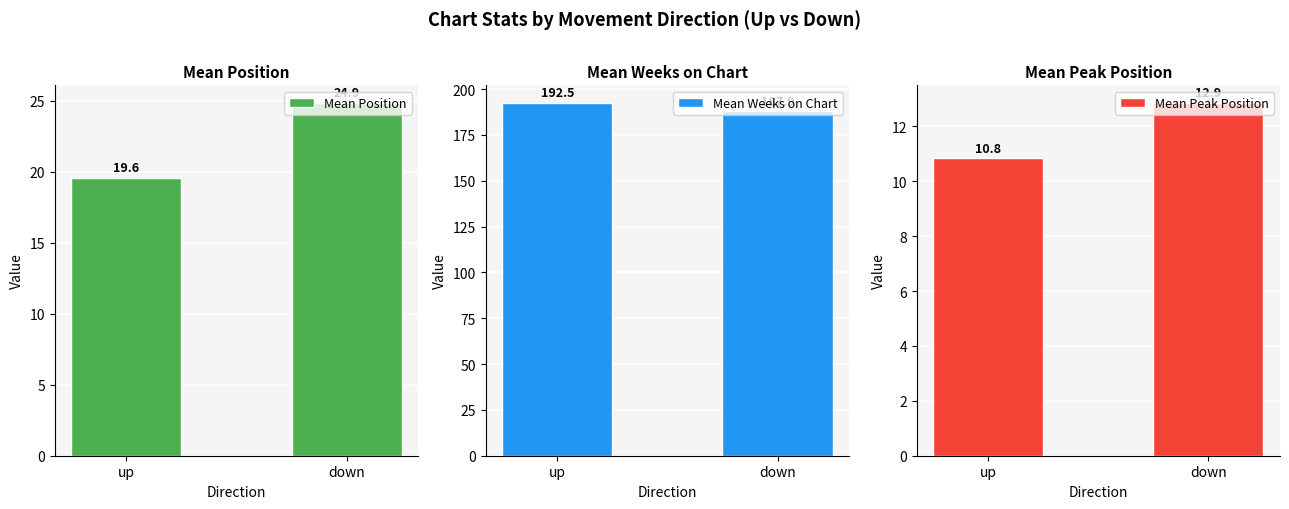

Reading left to right, transcribe all the data shown in this chart.

Mean Position: up=19.6	down=24.9
Mean Weeks on Chart: up=192.5	down=187.9
Mean Peak Position: up=10.8	down=12.9